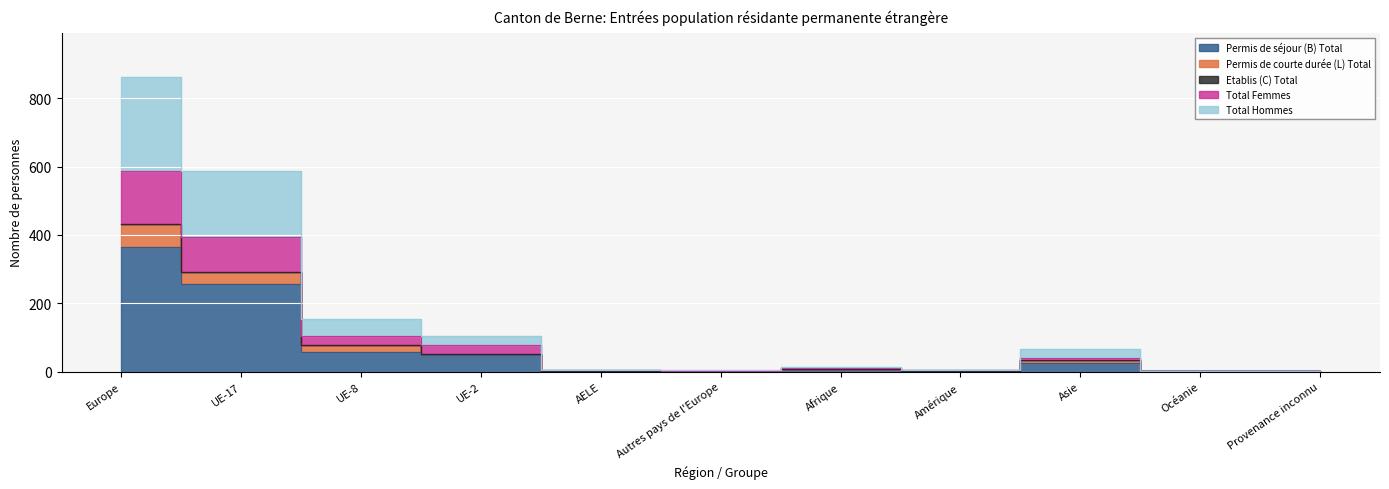

True or false: Permis de séjour (B) Total has more than 0 interior local peaks.

True